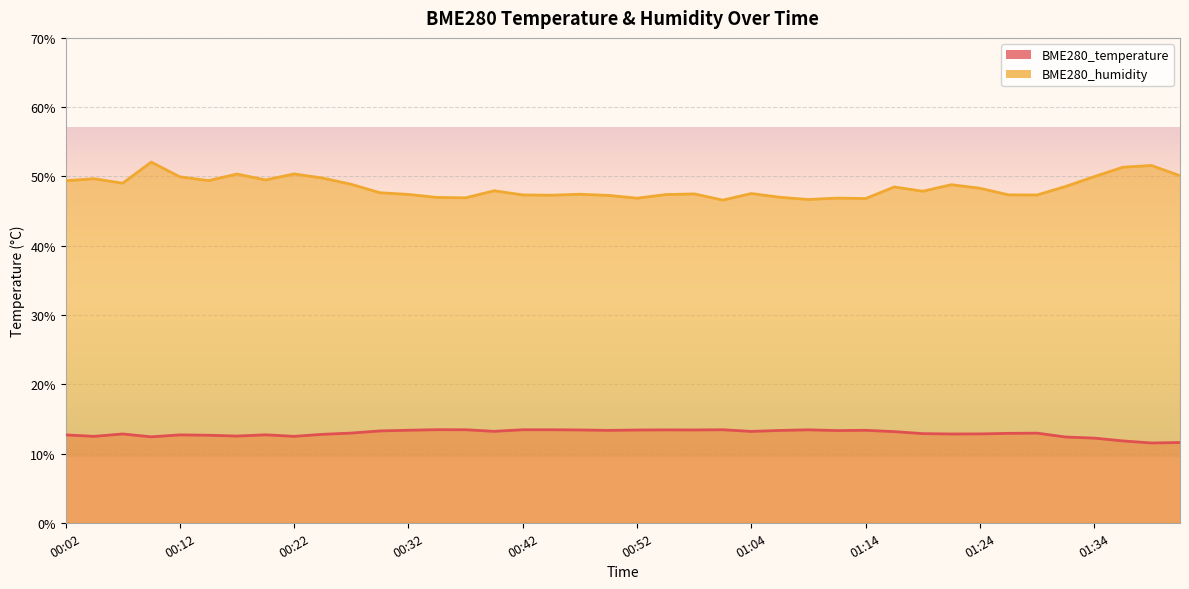

What position from the left is 01:12?

28